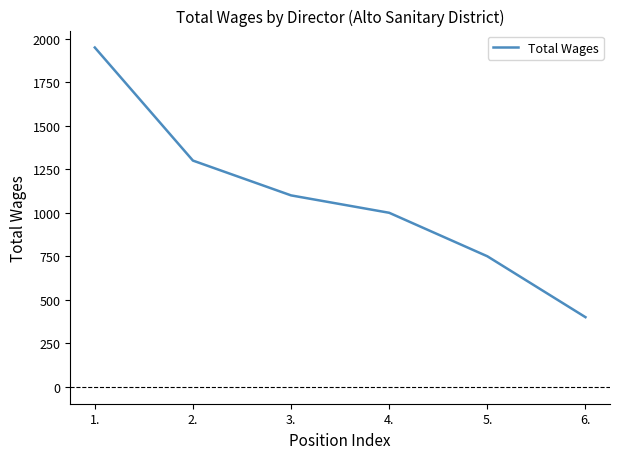

What is the change in value from 4. to 6.?

-600